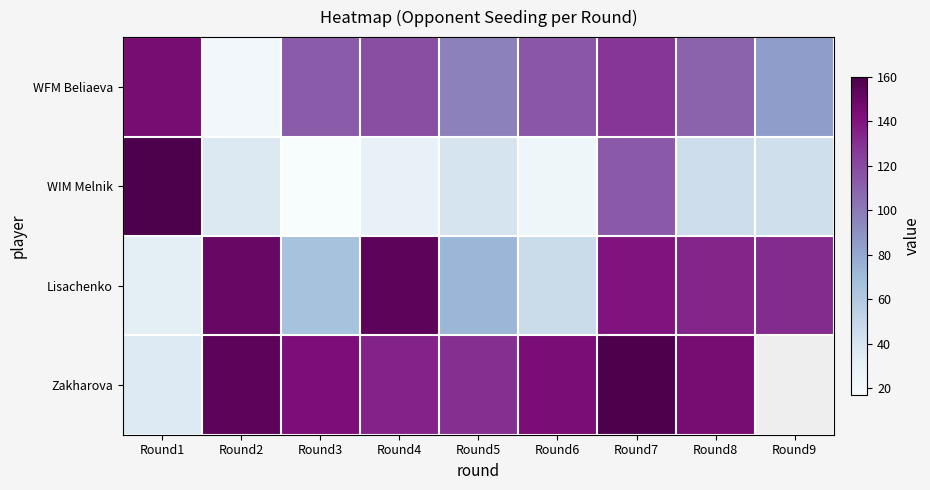

What is the average value of the Lisachenko series?

103.1